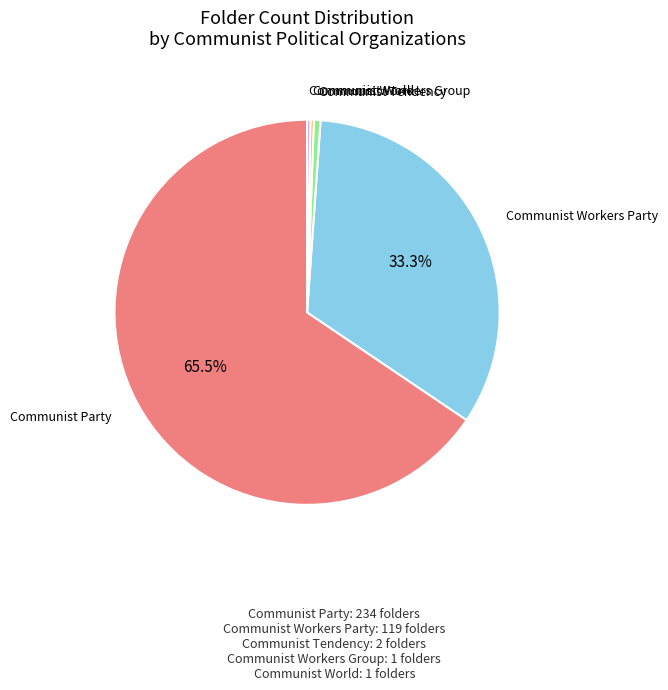

To the nearest percent, what is the average slice percentage?

20%